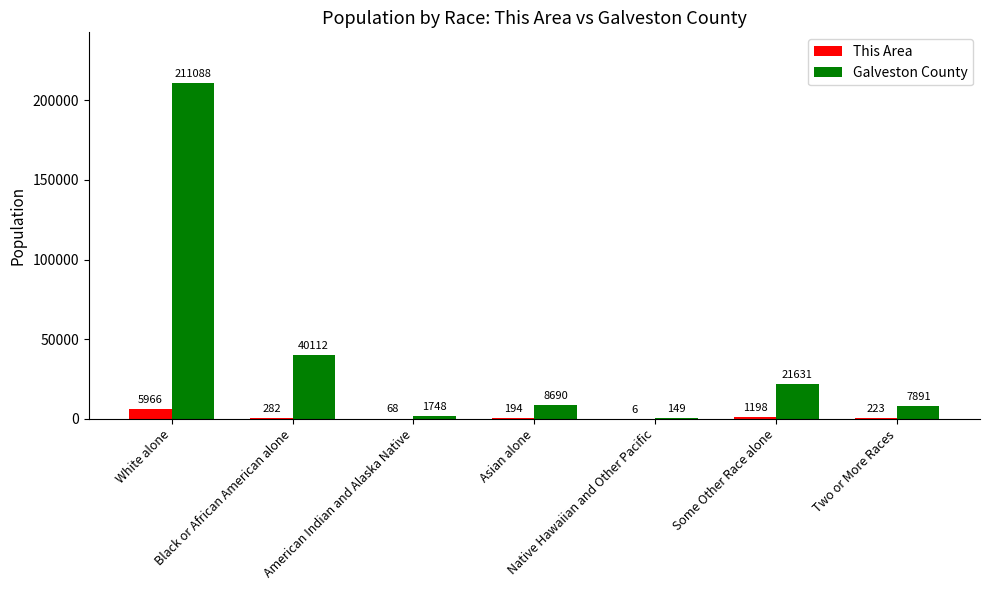

What is the average value of the Galveston County series?

41616